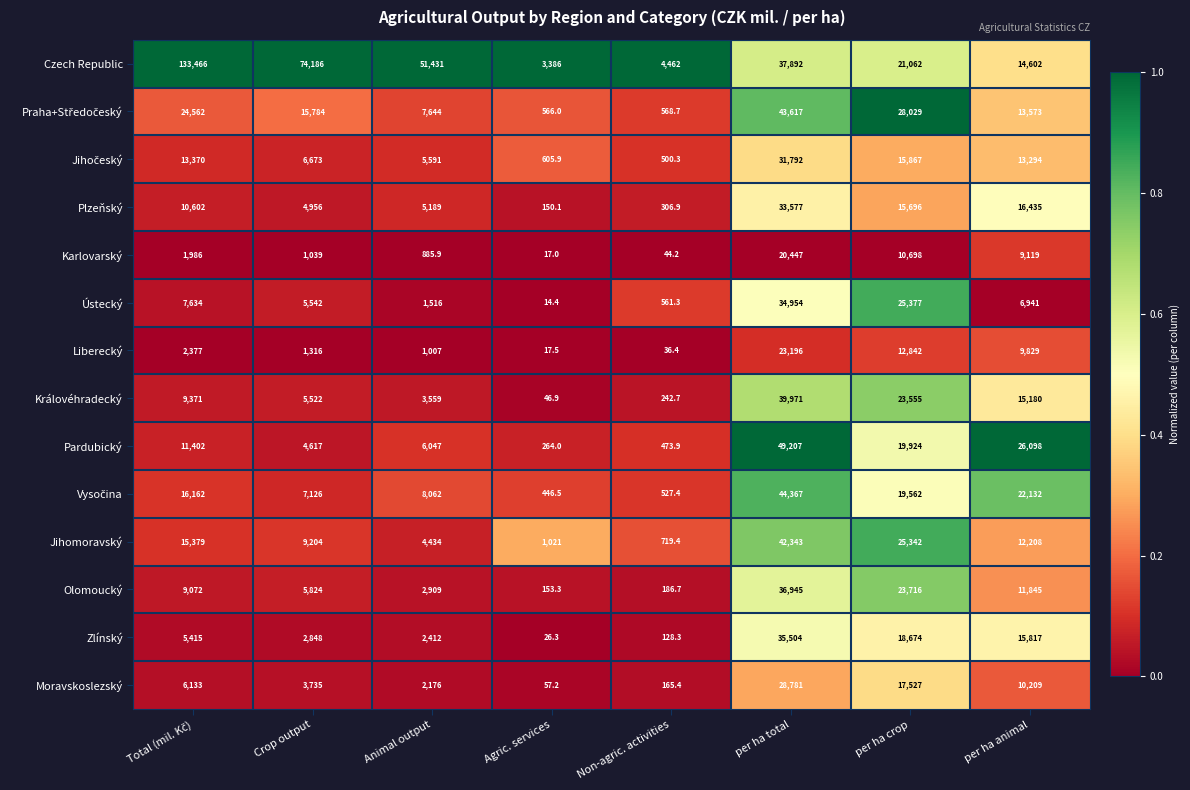

True or false: Moravskoslezský has a value of 2176.0 at Animal output.

True